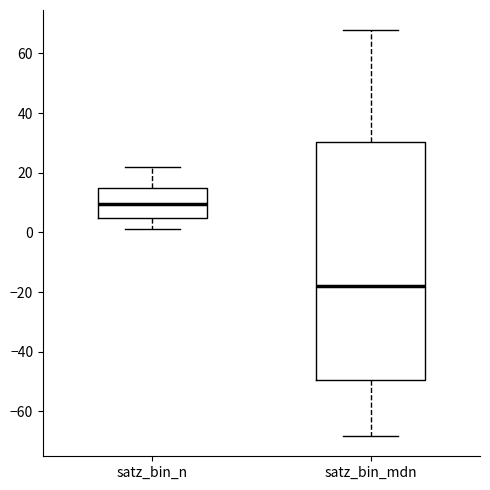

Which box's median line is the highest?

satz_bin_n